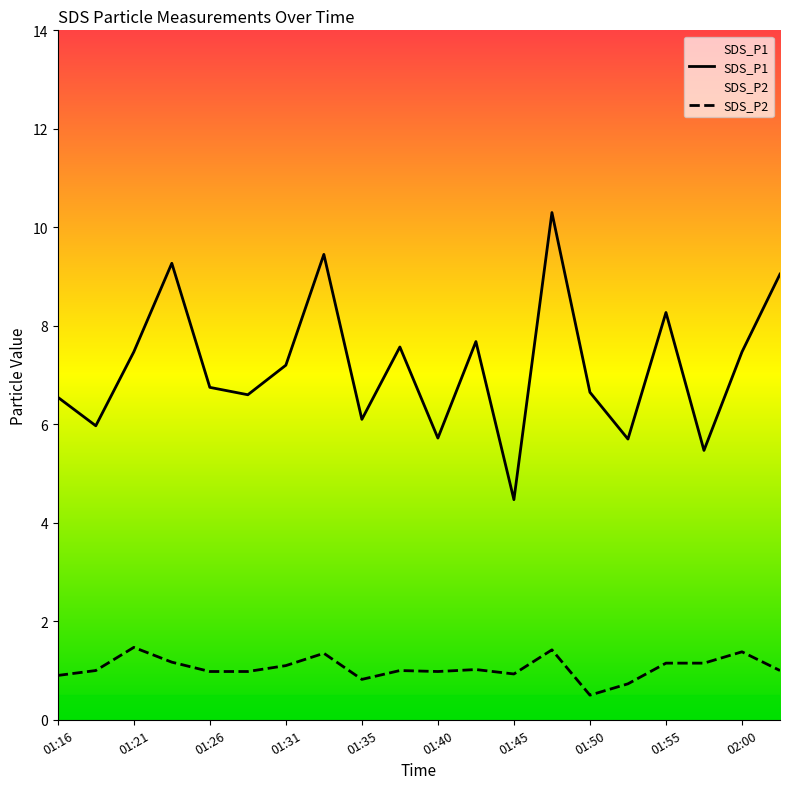

Reading left to right, transcribe all the data shown in this chart.

SDS_P1: 6.5	6.0	7.5	9.3	6.8	6.6	7.2	9.4	6.1	7.6	5.7	7.7	4.5	10.3	6.7	5.7	8.3	5.5	7.5	9.1
SDS_P2: 0.9	1.0	1.5	1.2	1.0	1.0	1.1	1.4	0.8	1.0	1.0	1.0	0.9	1.4	0.5	0.7	1.1	1.1	1.4	1.0